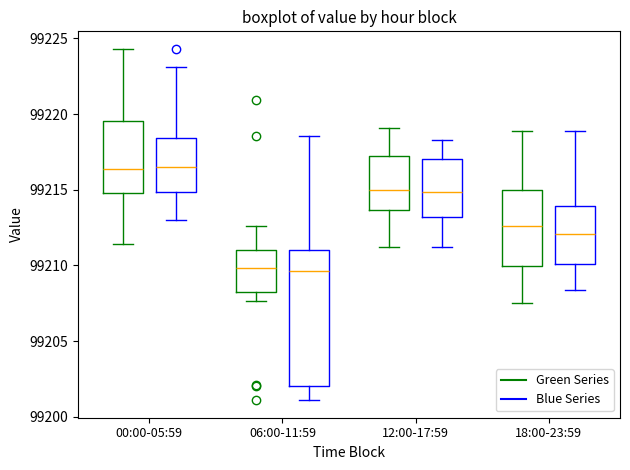

Which box is the tallest, from its lower edge to its upper edge?

06:00-11:59 (Blue Series)